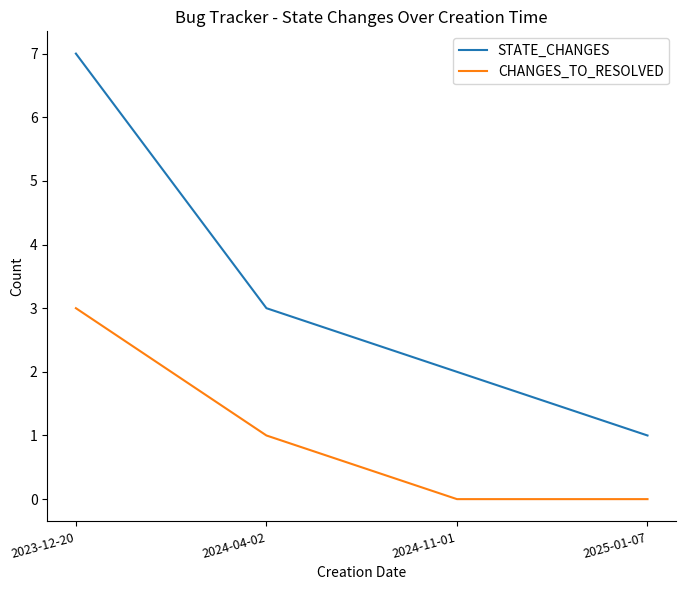

What position from the left is 2025-01-07?

4